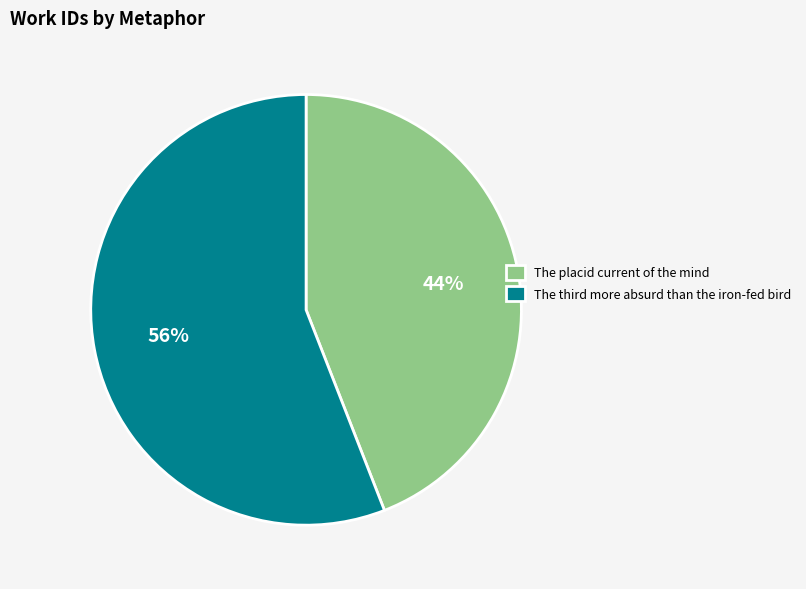

To the nearest percent, what is the difference between the largest and smallest slice percentages?

12%